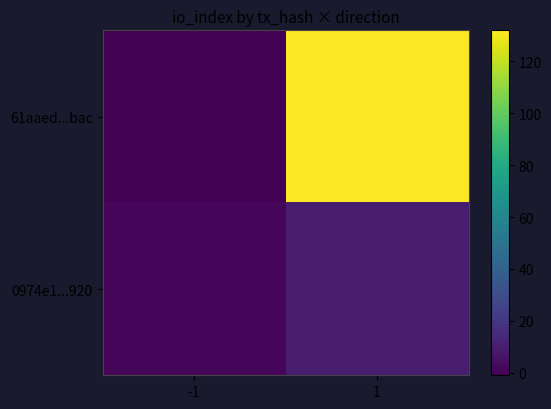

List the series in order of their peak value, highest first.

61aaed...bac, 0974e1...920